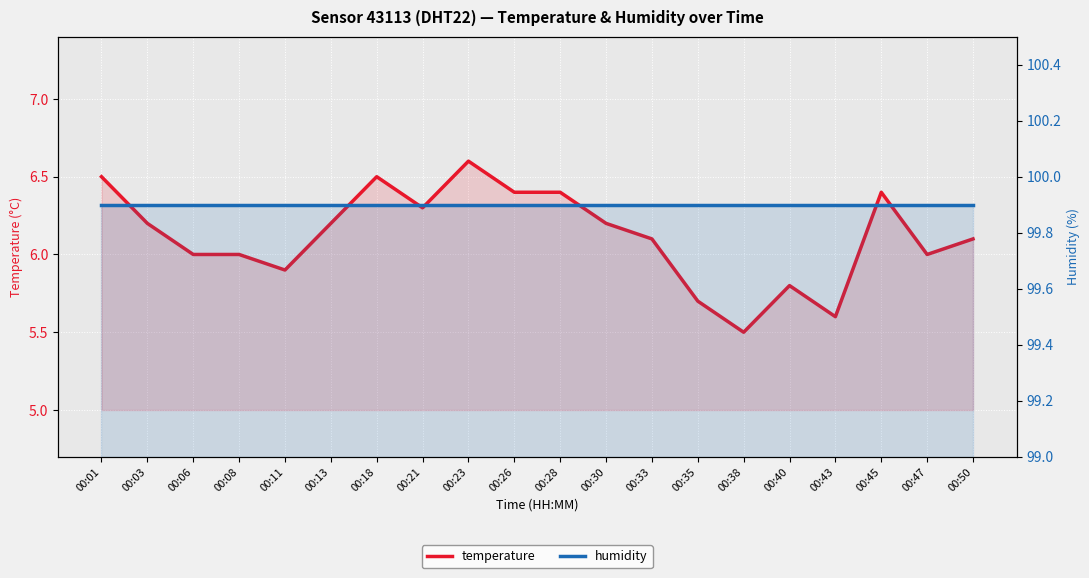

Rank the series at 00:13 from lowest to highest value.

temperature, humidity